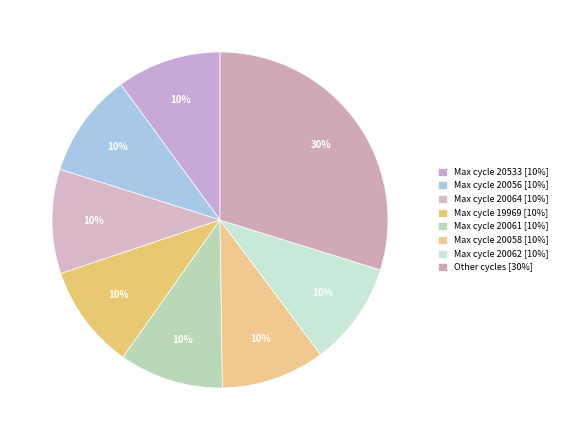

How many slices are in this pie chart?

8